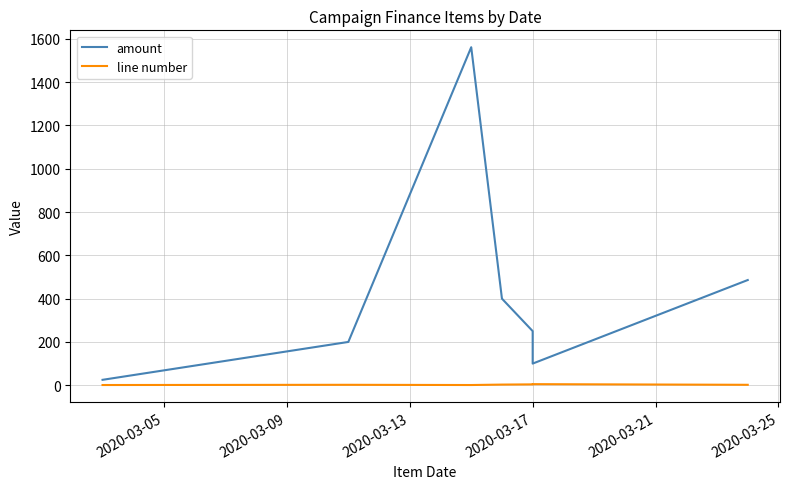

True or false: amount and line number intersect in this chart.

False